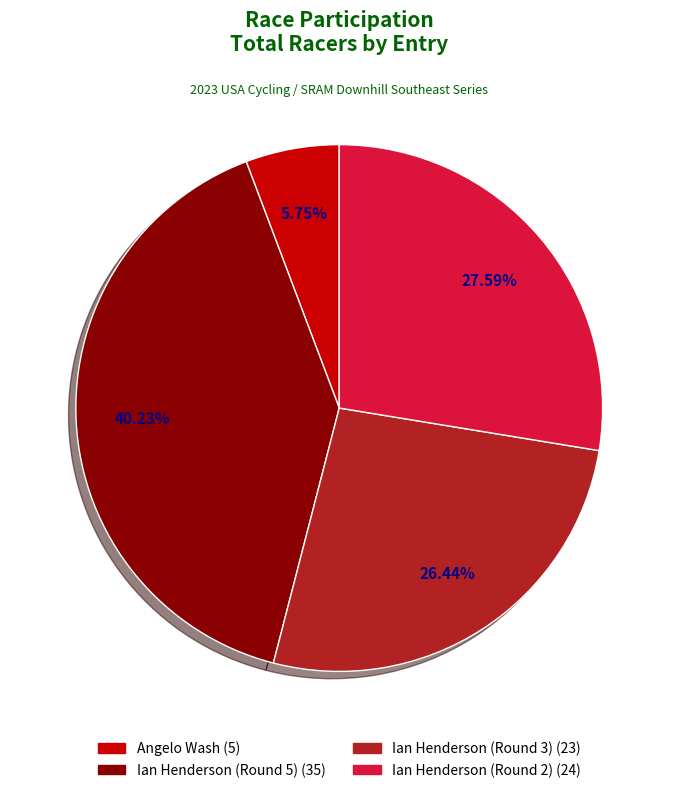

Is it true that Ian Henderson (Round 3) is 40% of the pie?

False